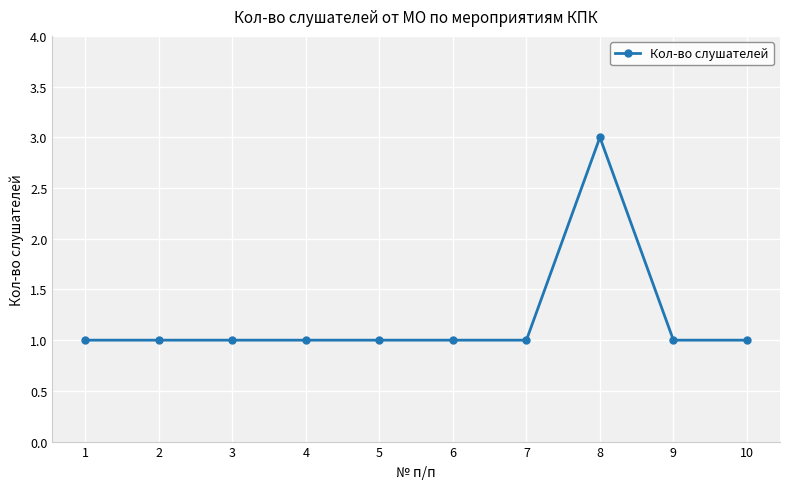

At which category does the chart reach its peak across all series?

8